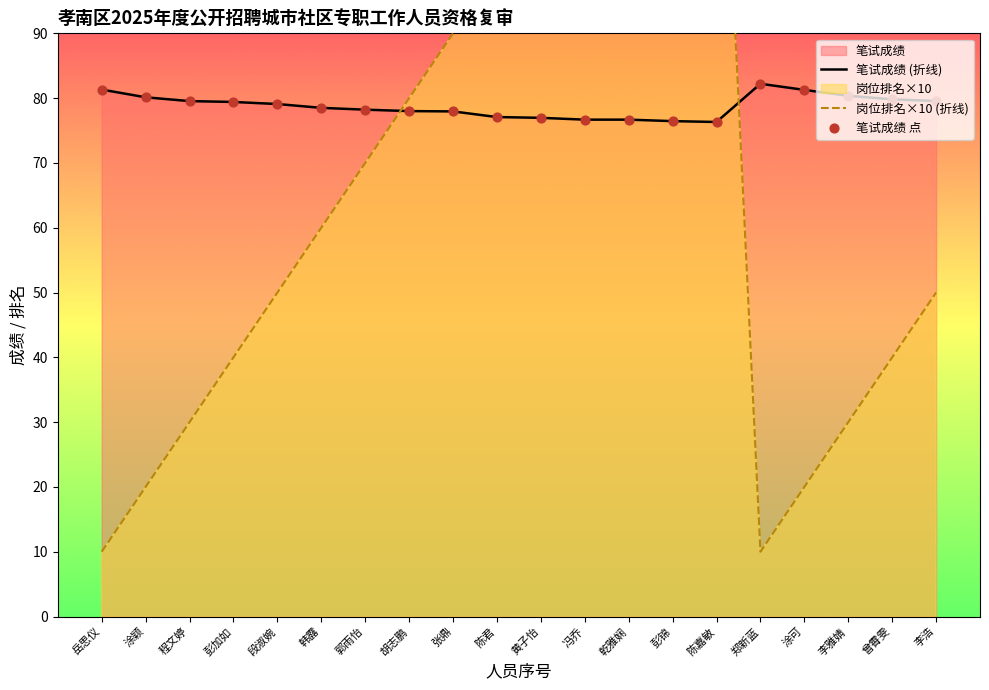

At which category is the sum across all series the highest?

陈嘉敏